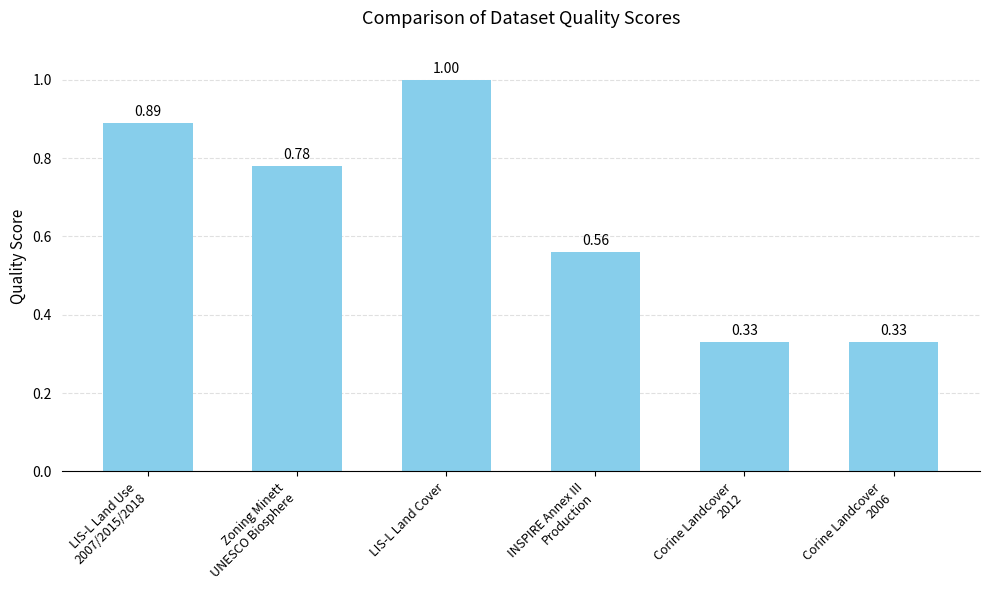

Does the chart contain stacked bars?

No